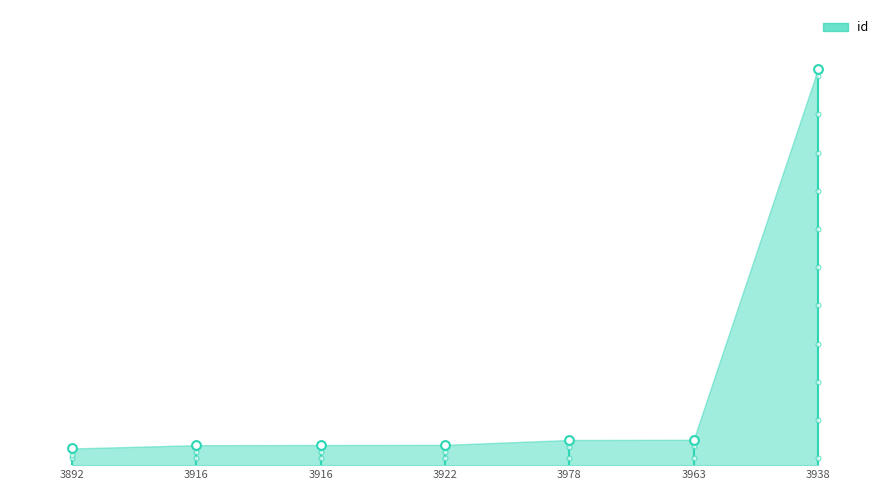

Approximately how many times larger is the value at 3922 compared to 3978?

0.8